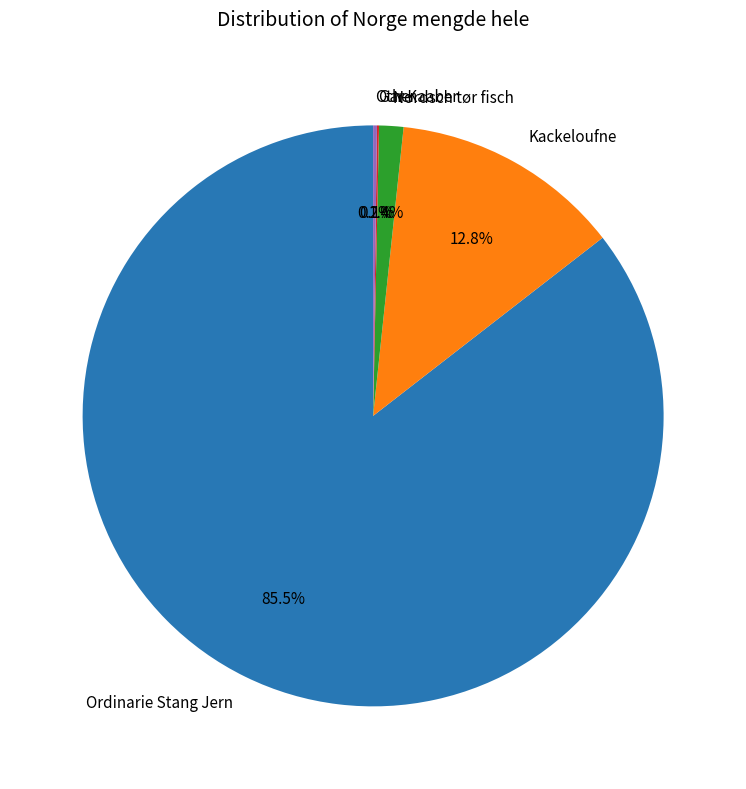

Does any single category account for the majority?

Yes